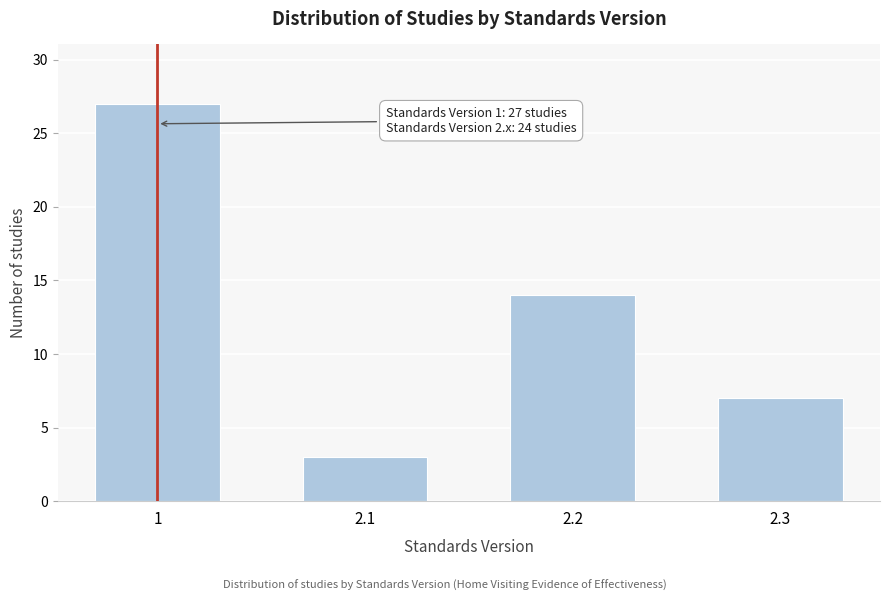

Reading left to right, what are all the values shown in this chart?

27	3	14	7